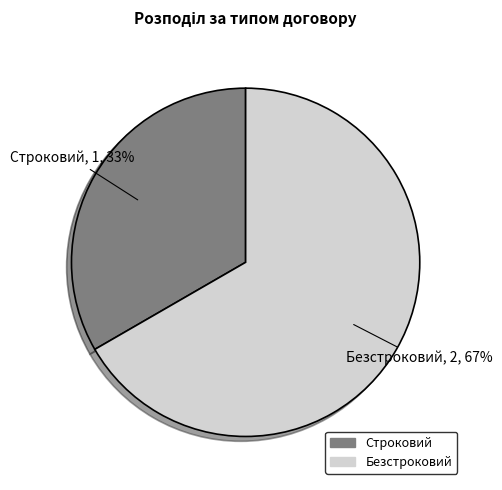

Is it true that Безстроковий is 81% of the pie?

False